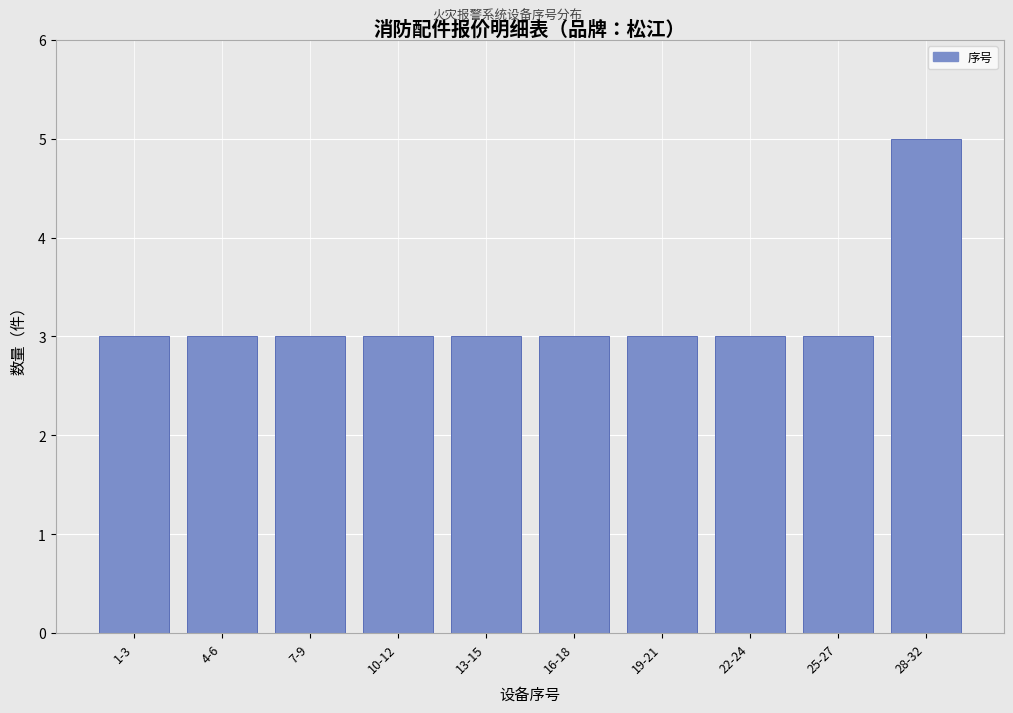

Reading left to right, list all the values displayed in this chart.

1-3=3	4-6=3	7-9=3	10-12=3	13-15=3	16-18=3	19-21=3	22-24=3	25-27=3	28-32=5